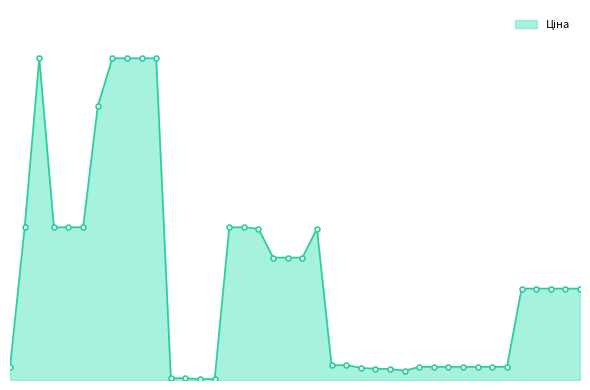

Approximately how many times larger is the value at 12 compared to 31?

0.1